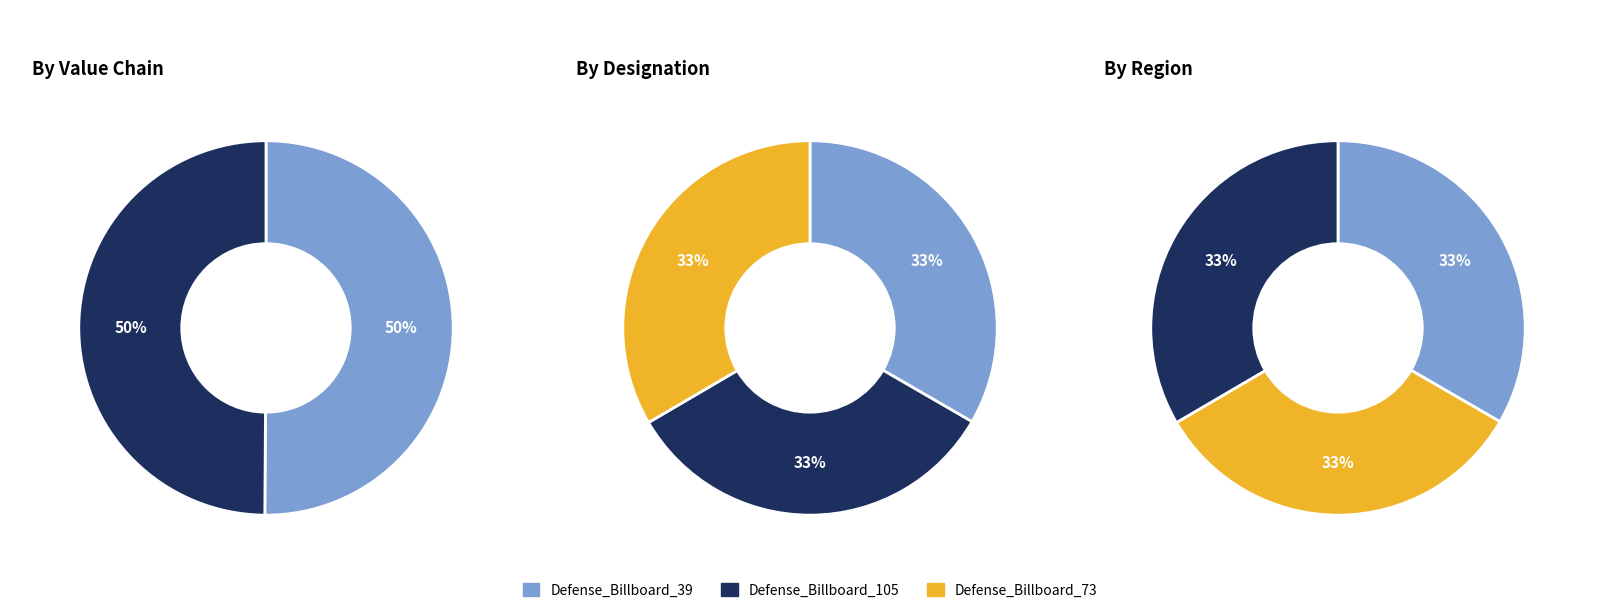

Count the number of slices in the pie.

3